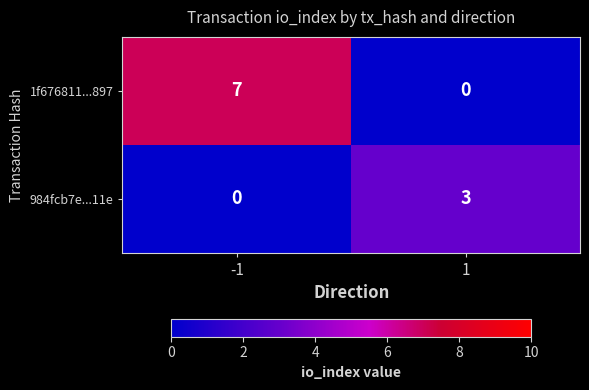

What is the spread (max minus min) of values at 1?

3